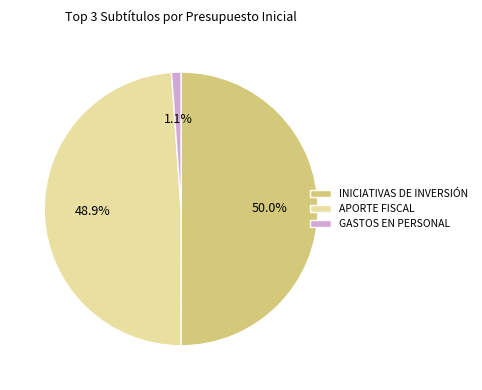

Is APORTE FISCAL the majority of the pie?

No